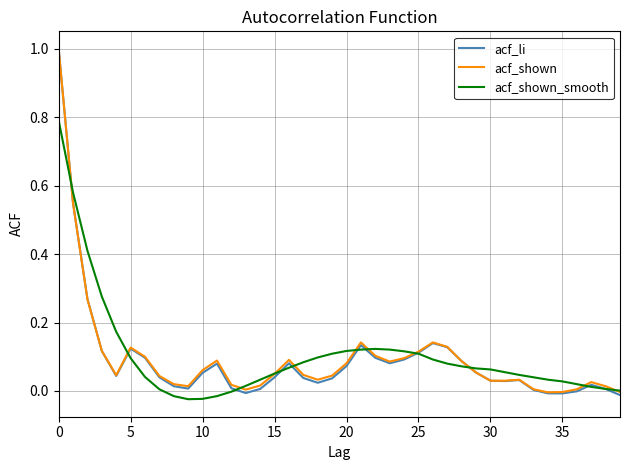

What is the maximum value for acf_li?

1.0